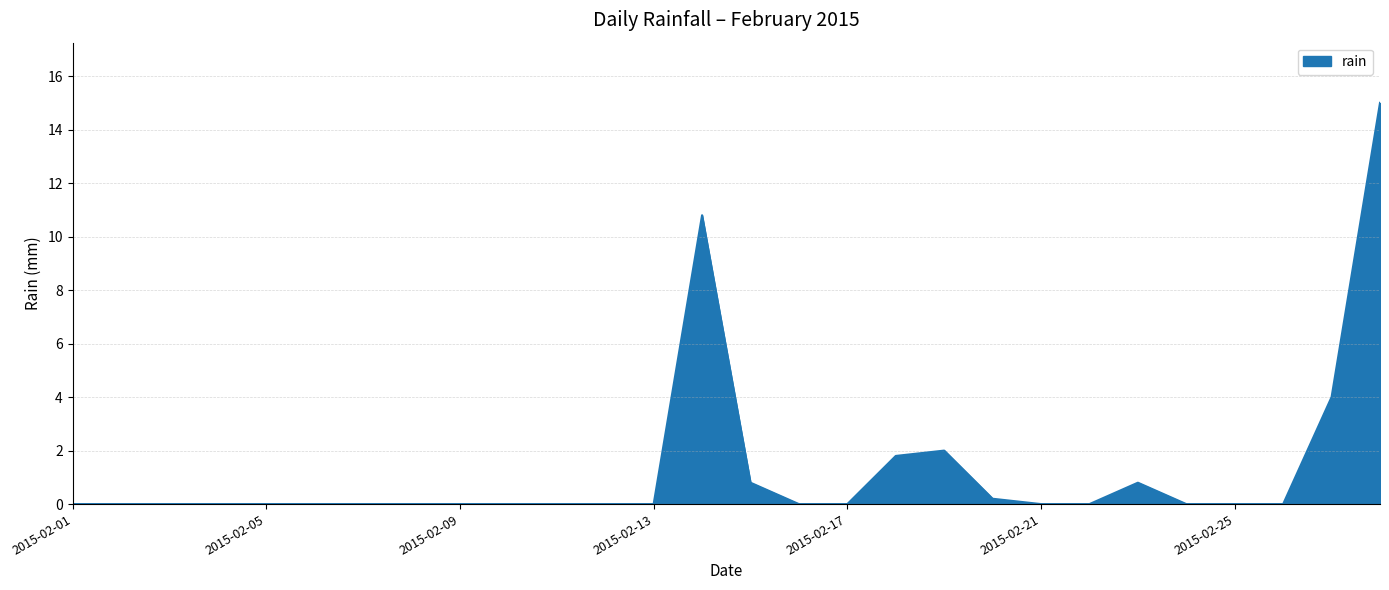

What is the maximum value shown in the chart?

15.0